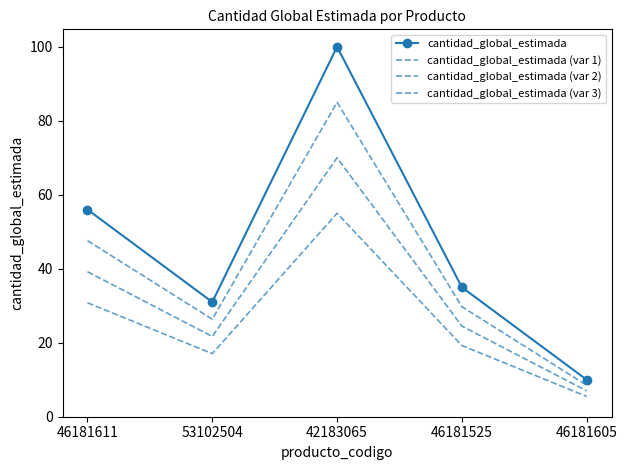

Which series has the widest spread of values?

cantidad_global_estimada